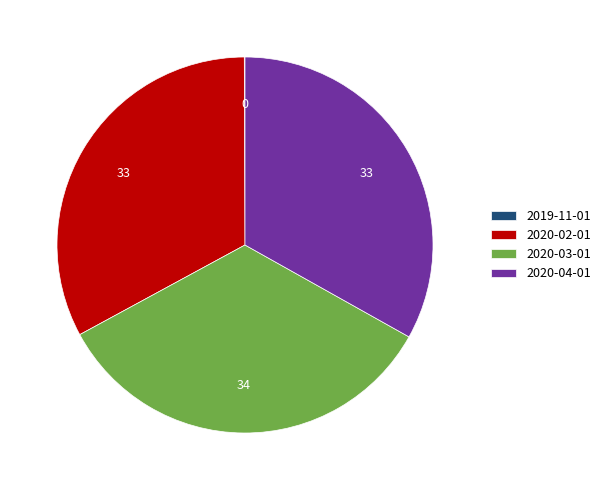

Does 2020-02-01 represent more than half of the total?

No